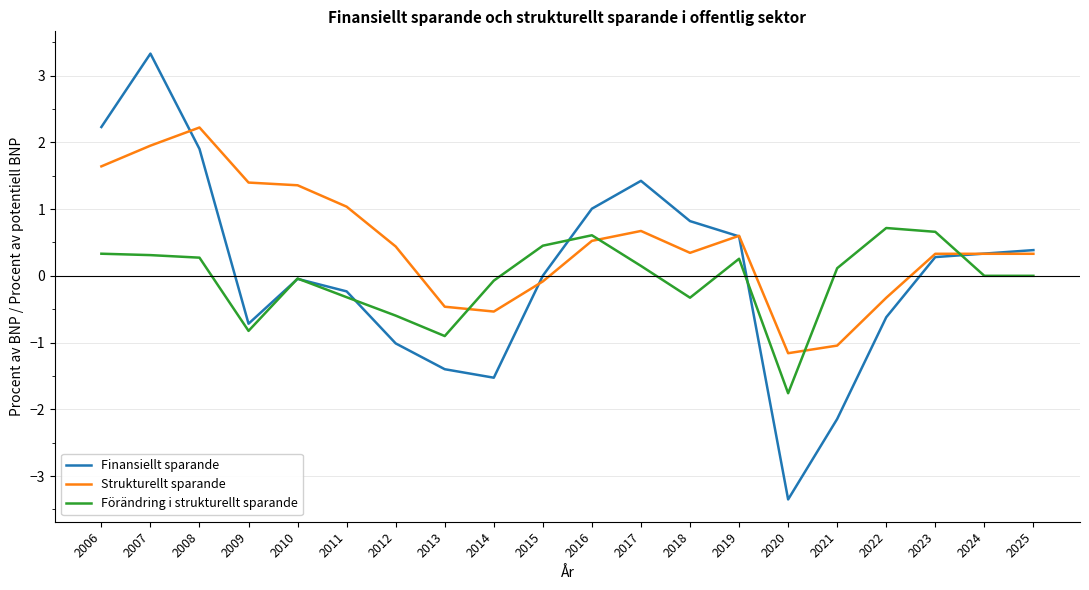

Which category has the lowest value across all series?

2020